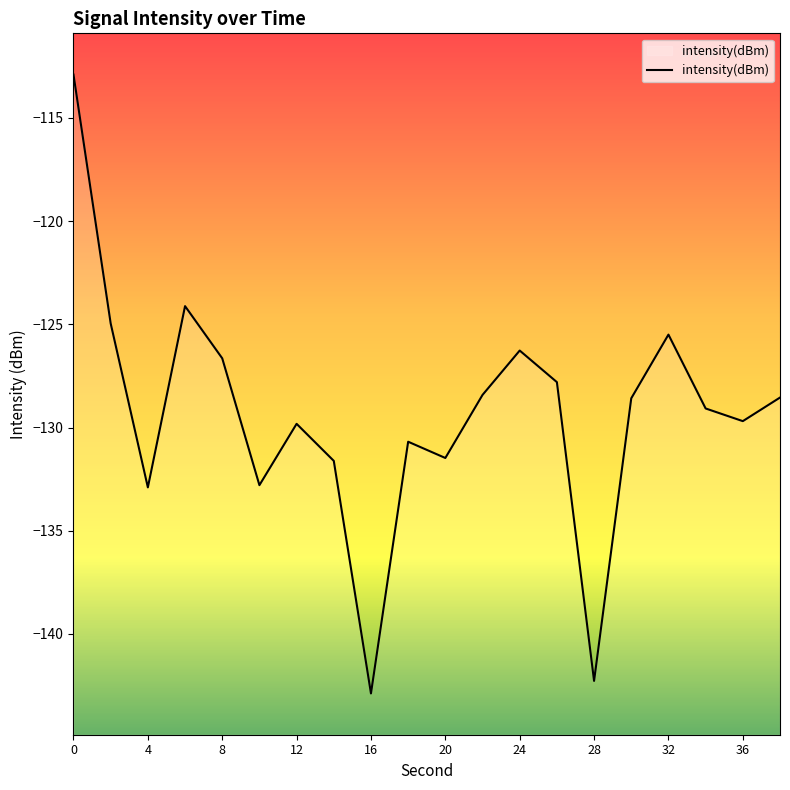

What is the greatest value displayed?

-112.9